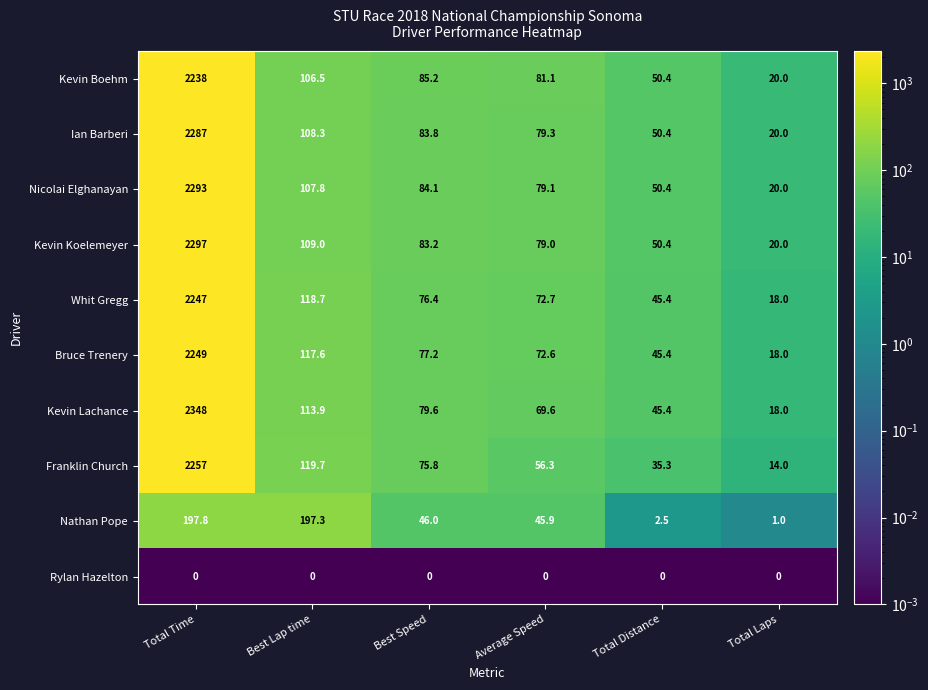

Which category has the highest value in the Whit Gregg series?

Total Time